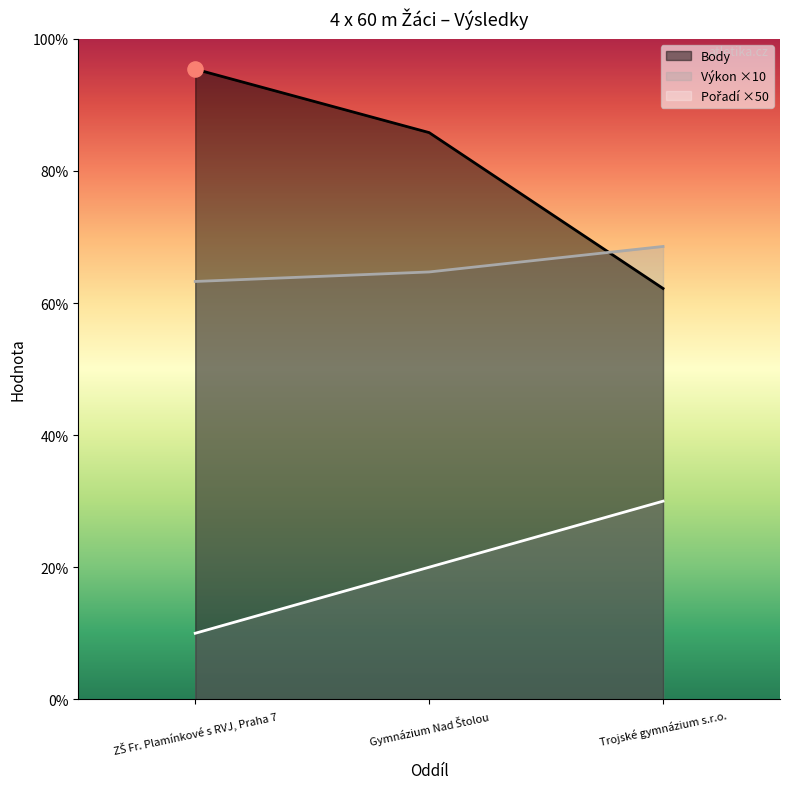

Which series reaches the maximum Y coordinate?

Body